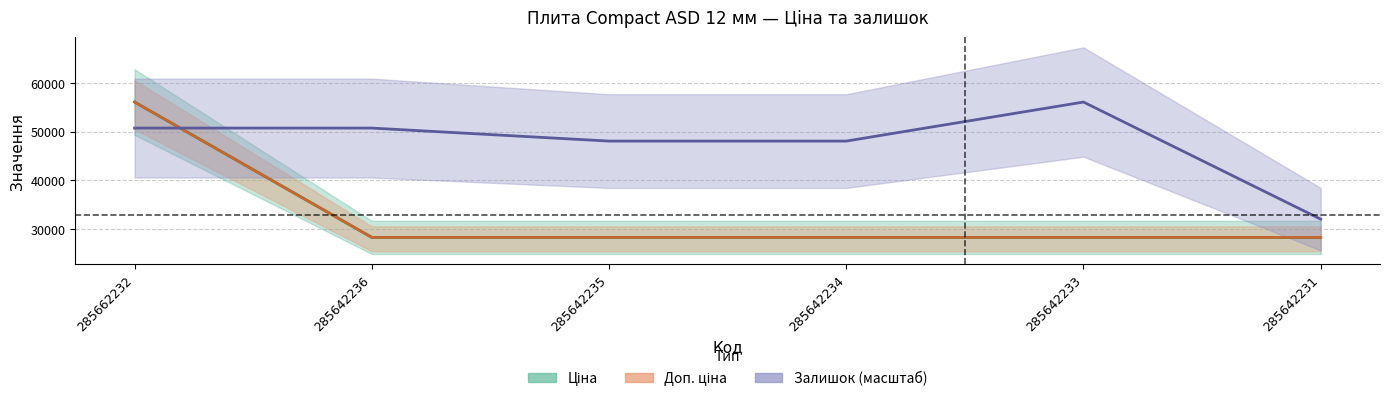

What is the sum of the Доп. ціна values at 285642233 and 285642236?

56587.9